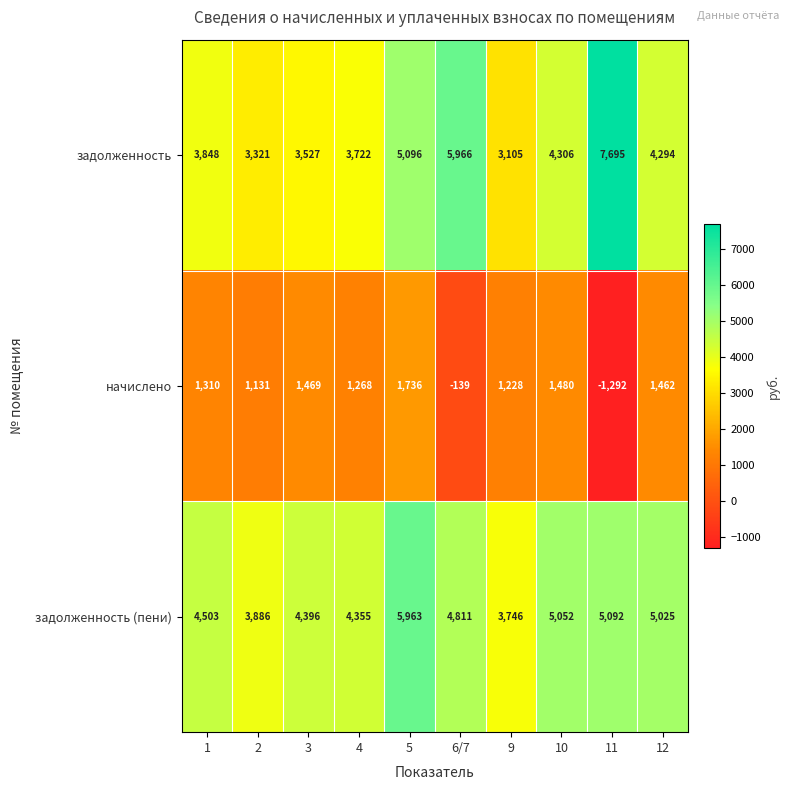

The задолженность series shows 9732 at 6/7. True or false?

False